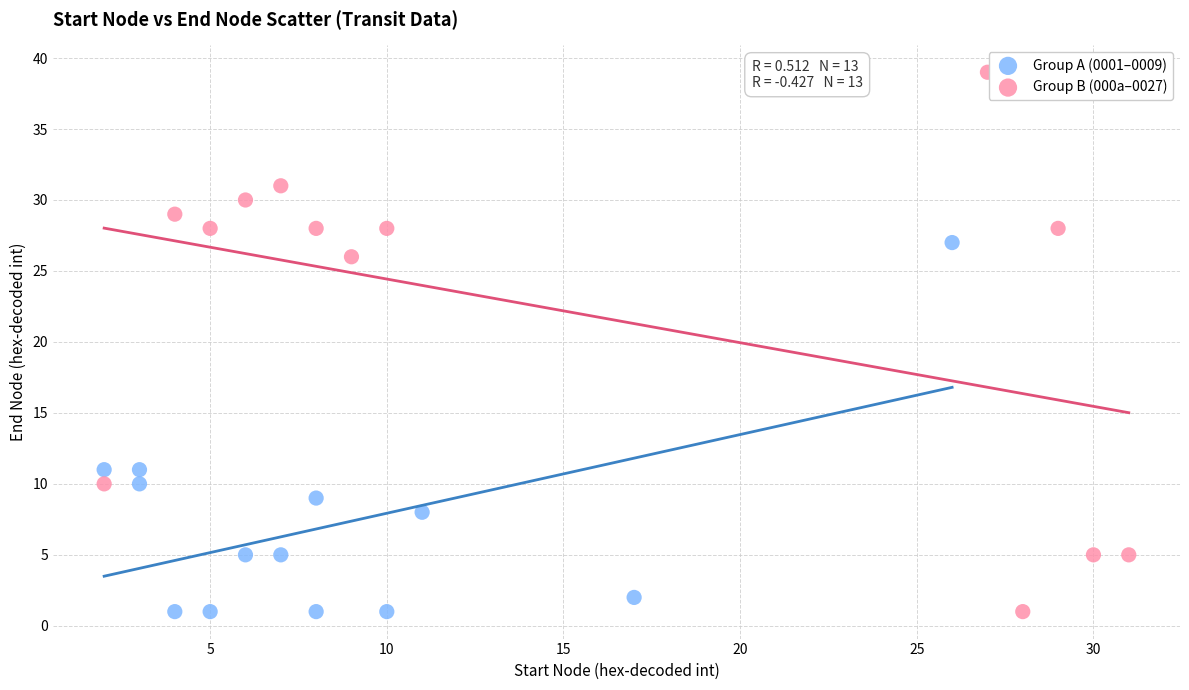

Which series reaches the maximum Y coordinate?

Group B (000a–0027)